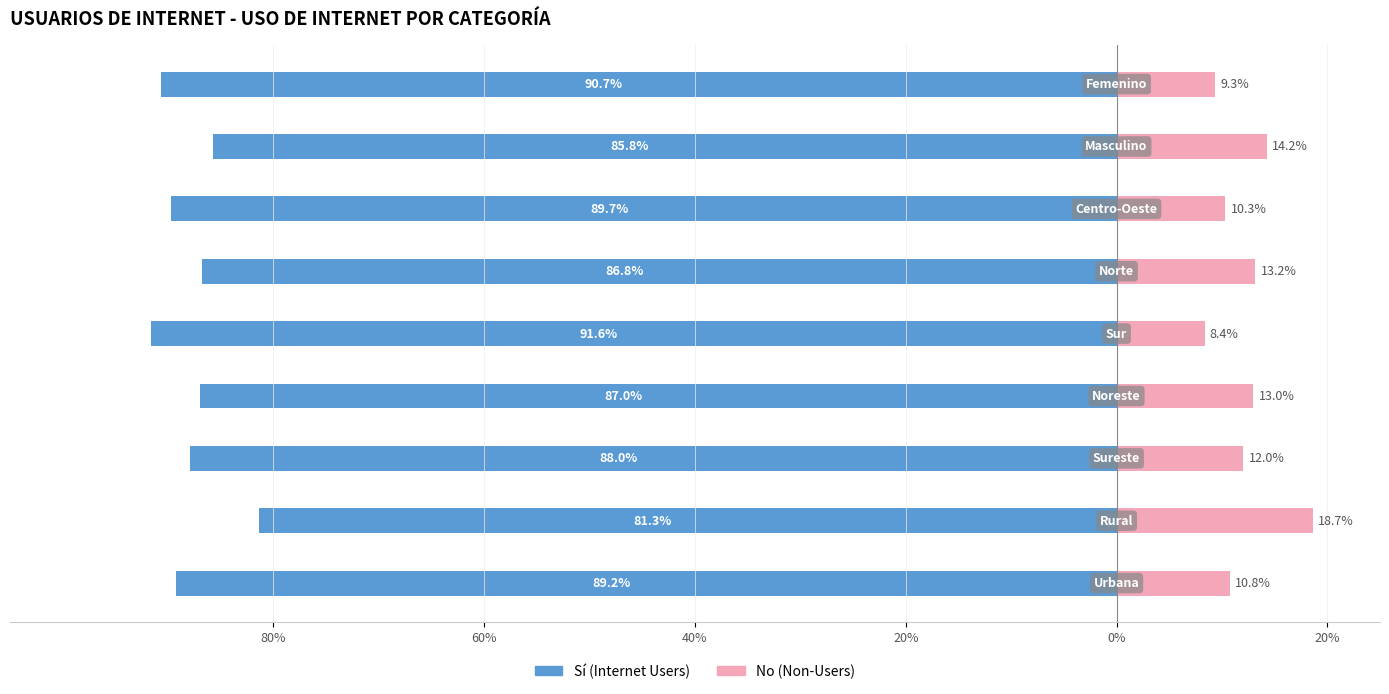

The No series shows 17.6 at 40%. True or false?

False